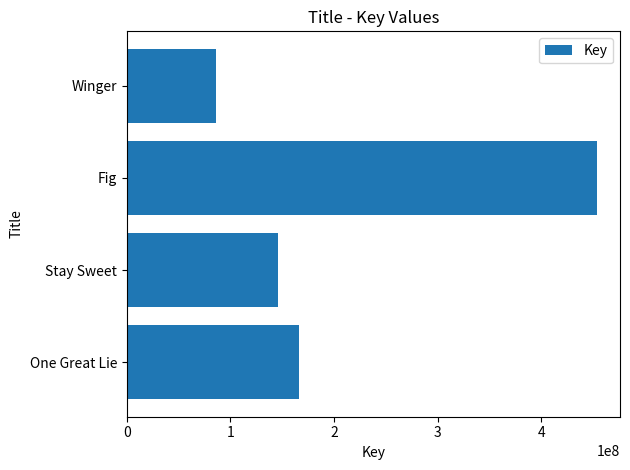

How many categories are shown in the chart?

4